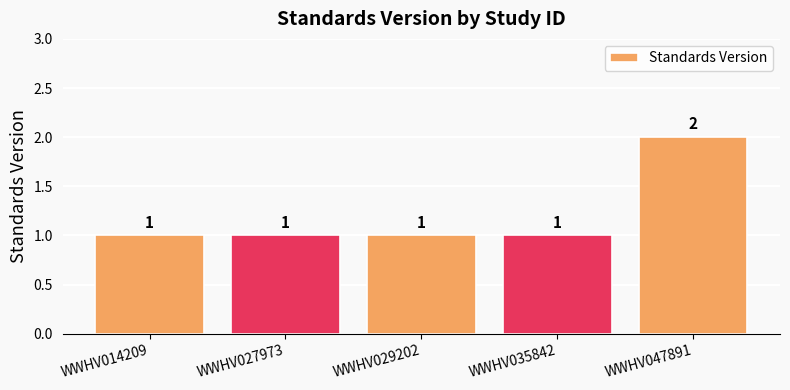

What is the average value?

1